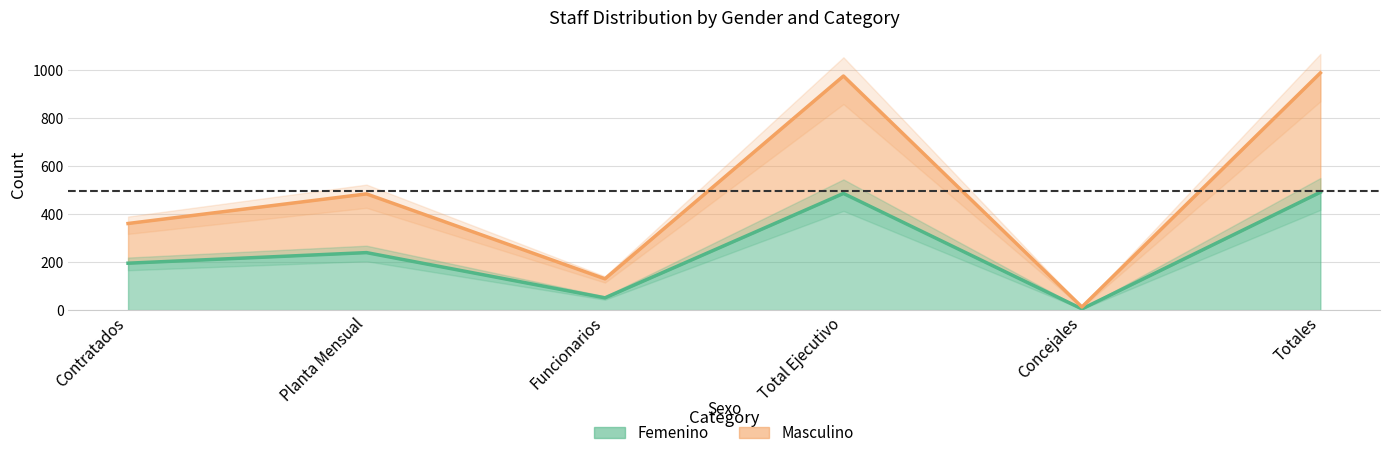

Reading left to right, transcribe all the data shown in this chart.

Femenino: Contratados=195	Planta Mensual=239	Funcionarios=51	Total Ejecutivo=485	Concejales=5	Totales=490
Masculino: Contratados=360	Planta Mensual=483	Funcionarios=130	Total Ejecutivo=973	Concejales=13	Totales=986